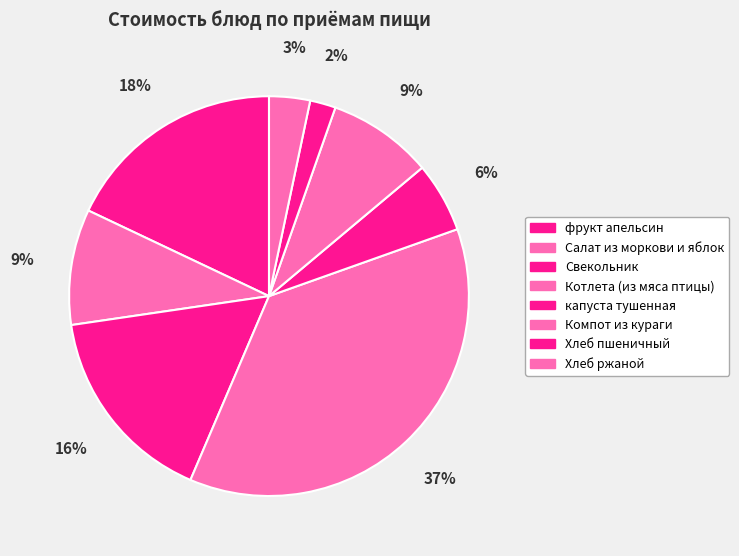

Count the number of slices in the pie.

8